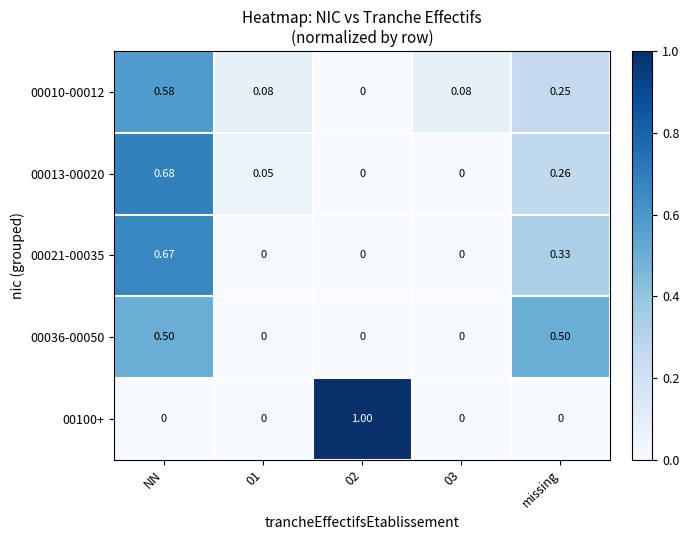

Which series changed the most between 01 and 02?

00100+